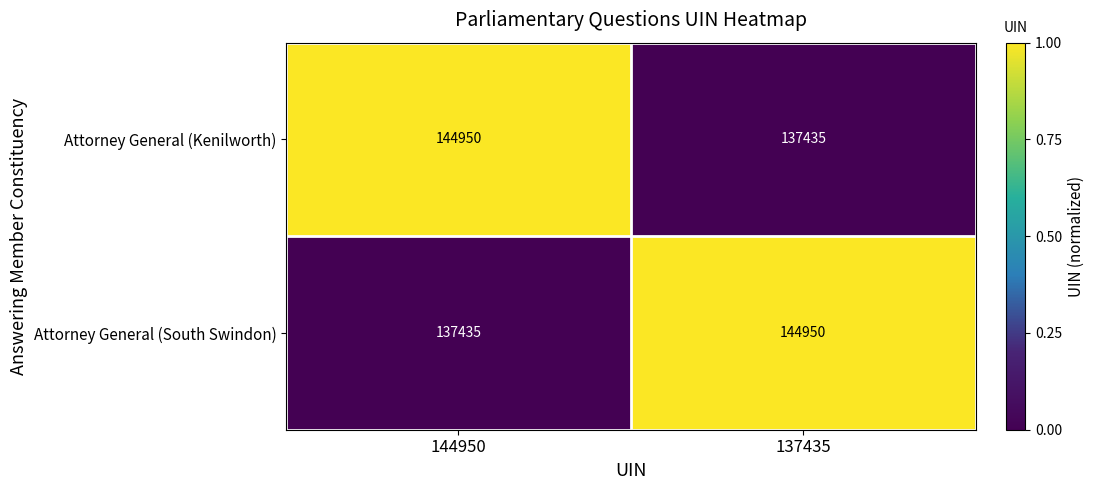

What is the spread (max minus min) of values at 137435?

7515